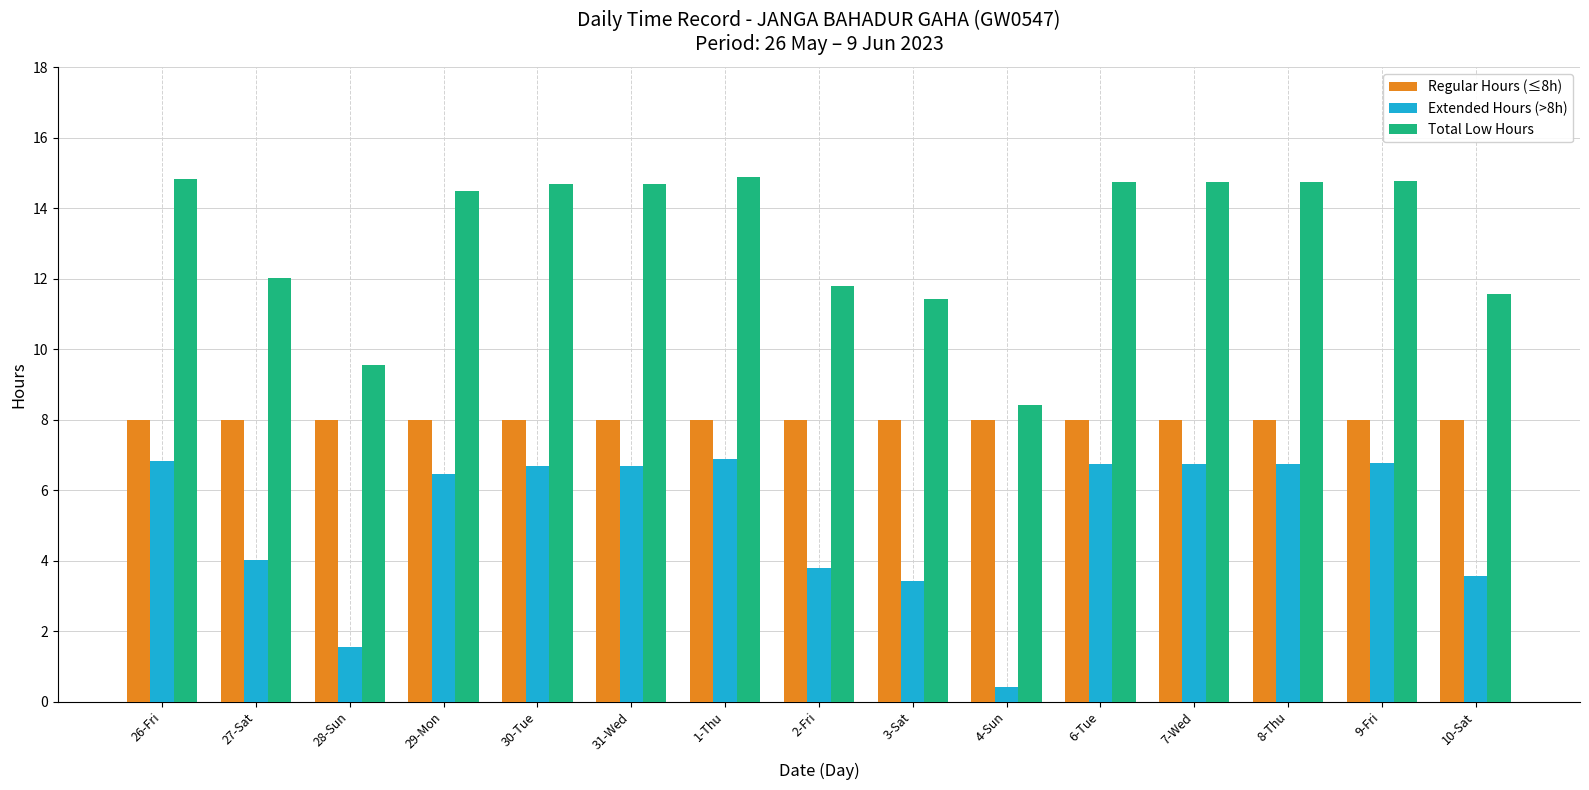

The value of Extended Hours (>8h) at 31-Wed is 4.6. True or false?

False